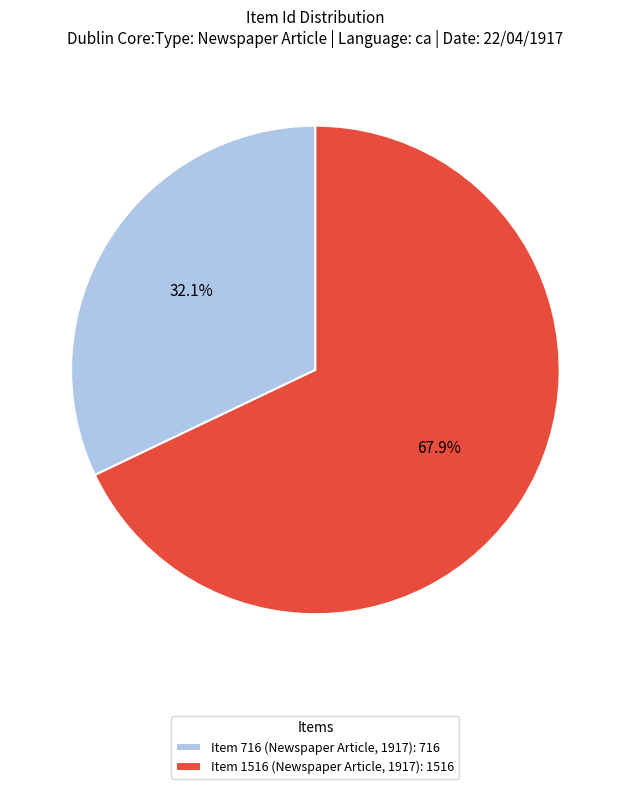

Count the number of slices in the pie.

2